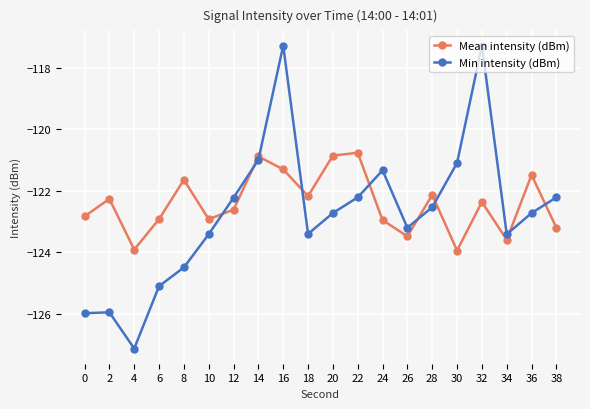

What is the spread (max minus min) of values at 38?

1.0